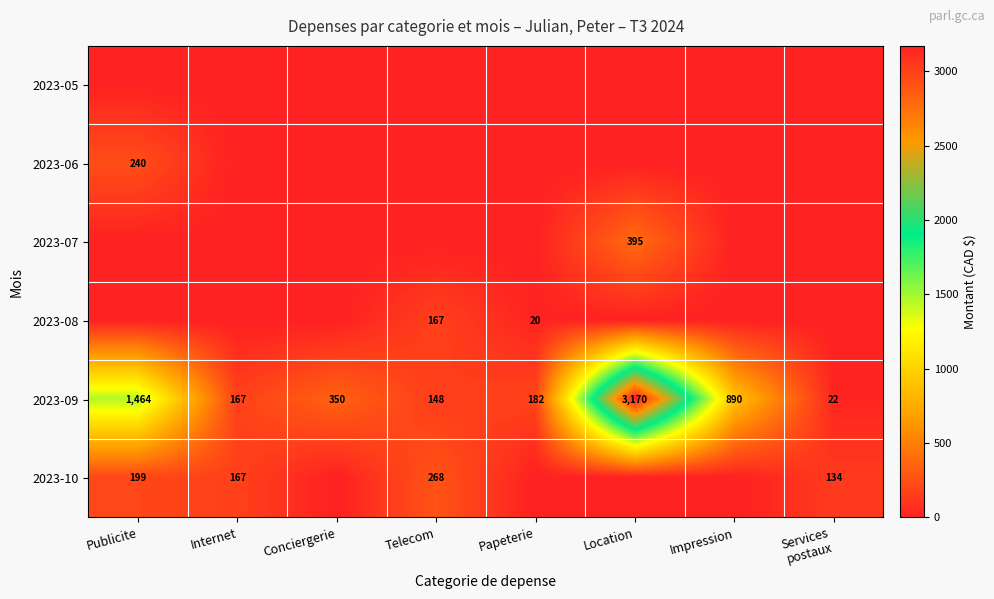

At how many categories does at least one series exceed 2309?

1